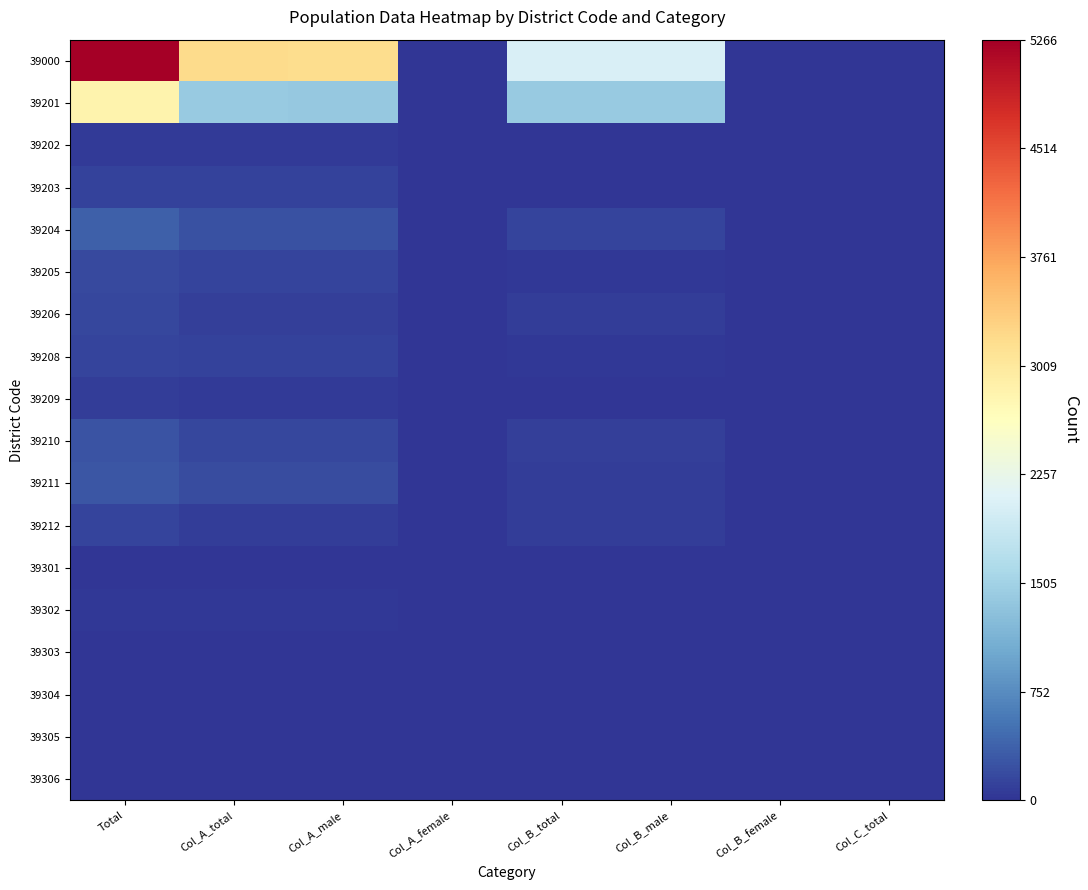

What is the total value across all series at Col_C_total?

37